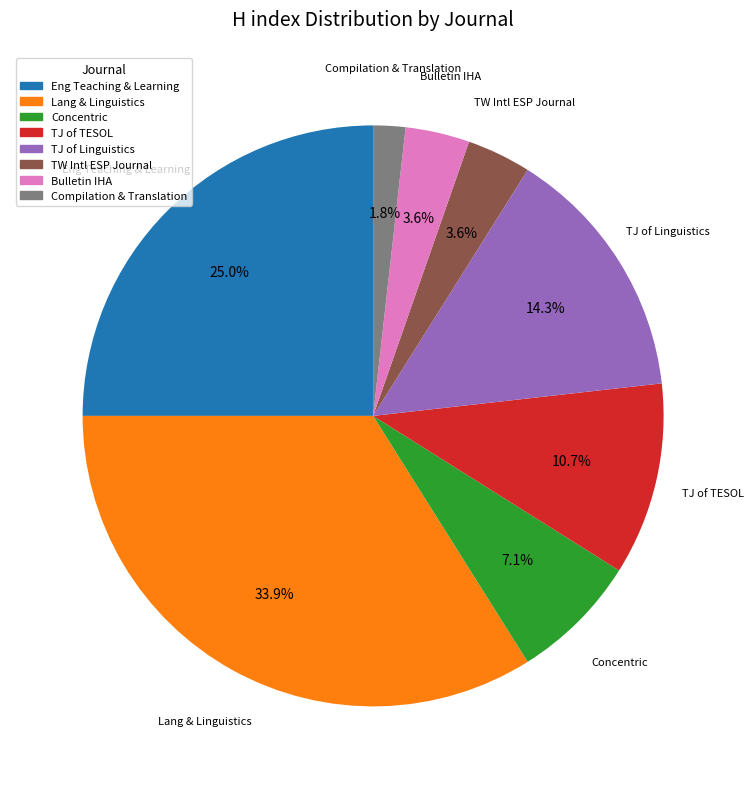

Which category has the smallest portion of the pie?

Compilation & Translation